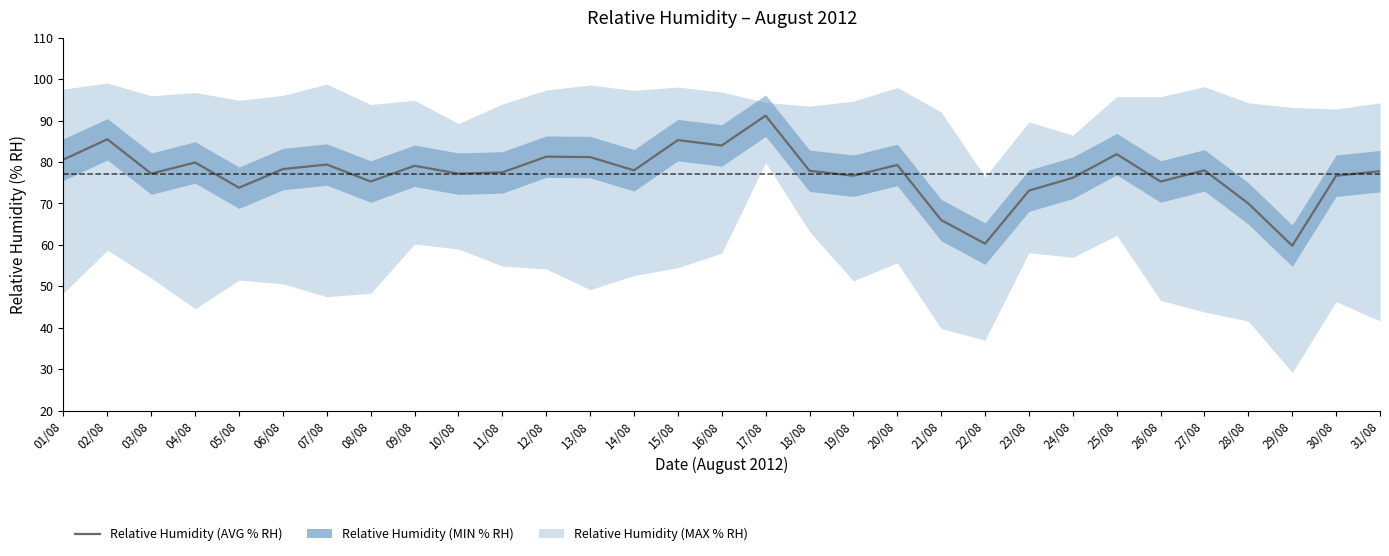

What is the sum of the values at 18/08 and 11/08?

155.4